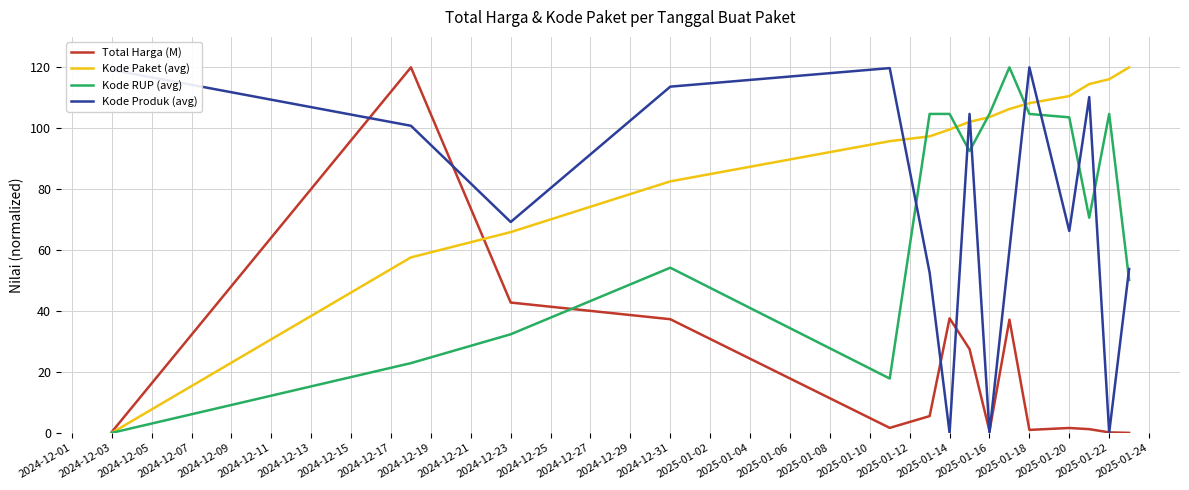

What is the greatest value displayed?

120.0